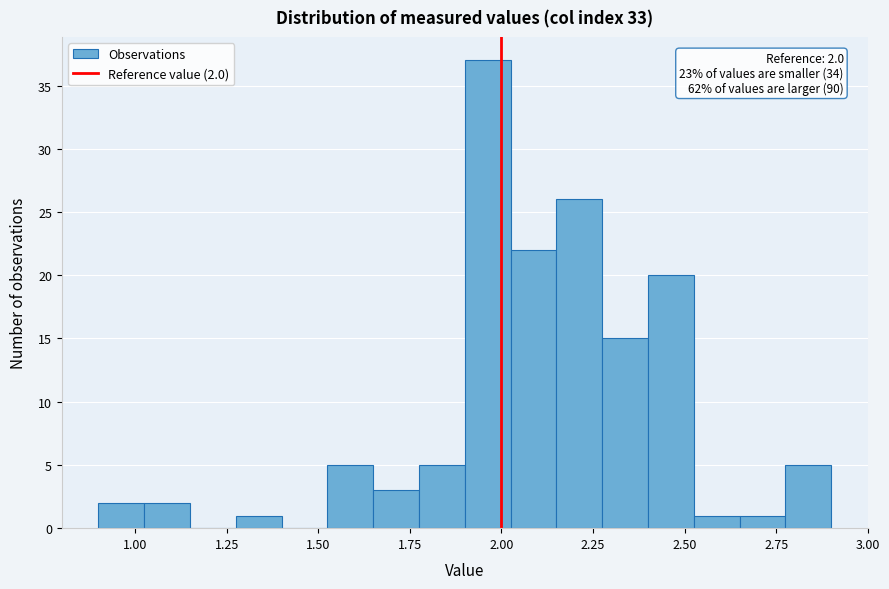

Around what value on the x-axis is the tallest bar? Give the approximate position of its centre, as read against the axis.

1.95